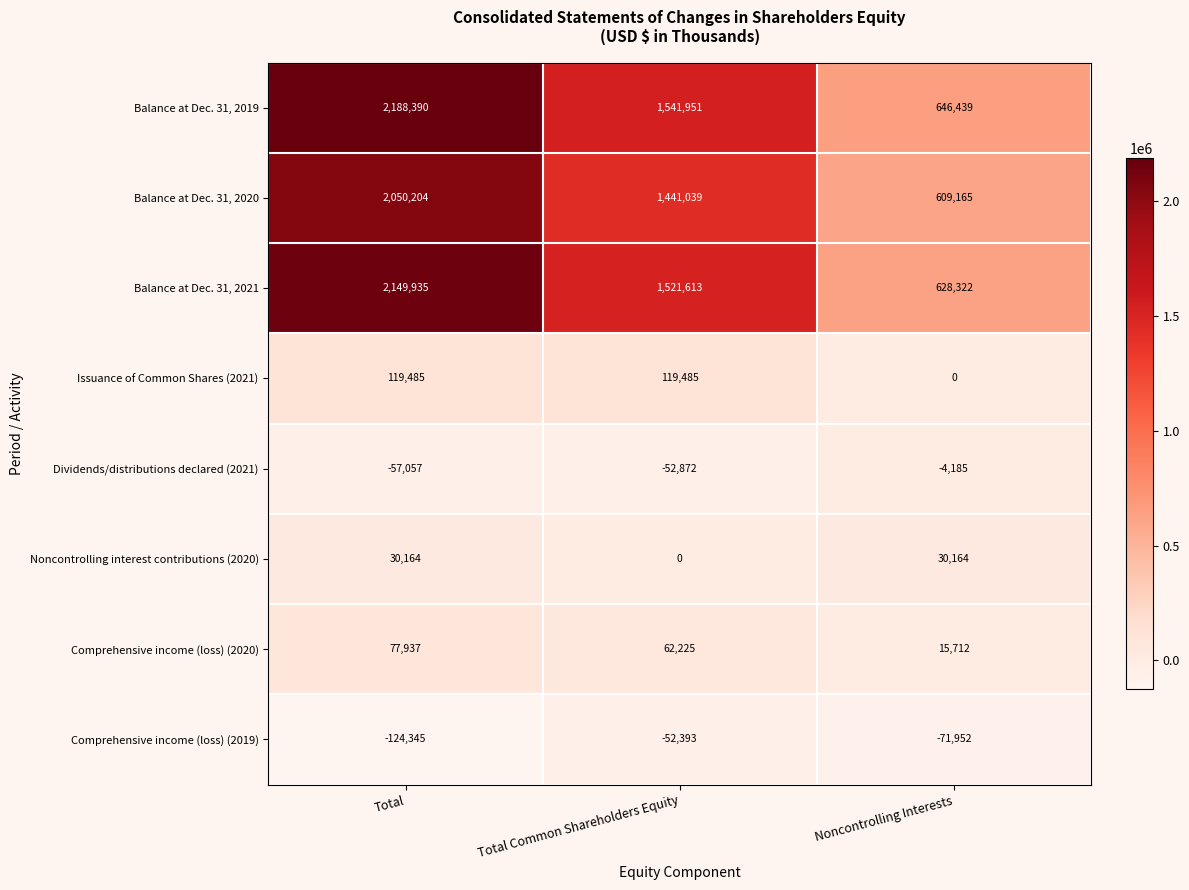

Reading left to right, transcribe all the data shown in this chart.

Balance at Dec. 31, 2019: Total=2188390	Total Common Shareholders Equity=1541951	Noncontrolling Interests=646439
Balance at Dec. 31, 2020: Total=2050204	Total Common Shareholders Equity=1441039	Noncontrolling Interests=609165
Balance at Dec. 31, 2021: Total=2149935	Total Common Shareholders Equity=1521613	Noncontrolling Interests=628322
Issuance of Common Shares (2021): Total=119485	Total Common Shareholders Equity=119485	Noncontrolling Interests=0
Dividends/distributions declared (2021): Total=-57057	Total Common Shareholders Equity=-52872	Noncontrolling Interests=-4185
Noncontrolling interest contributions (2020): Total=30164	Total Common Shareholders Equity=0	Noncontrolling Interests=30164
Comprehensive income (loss) (2020): Total=77937	Total Common Shareholders Equity=62225	Noncontrolling Interests=15712
Comprehensive income (loss) (2019): Total=-124345	Total Common Shareholders Equity=-52393	Noncontrolling Interests=-71952